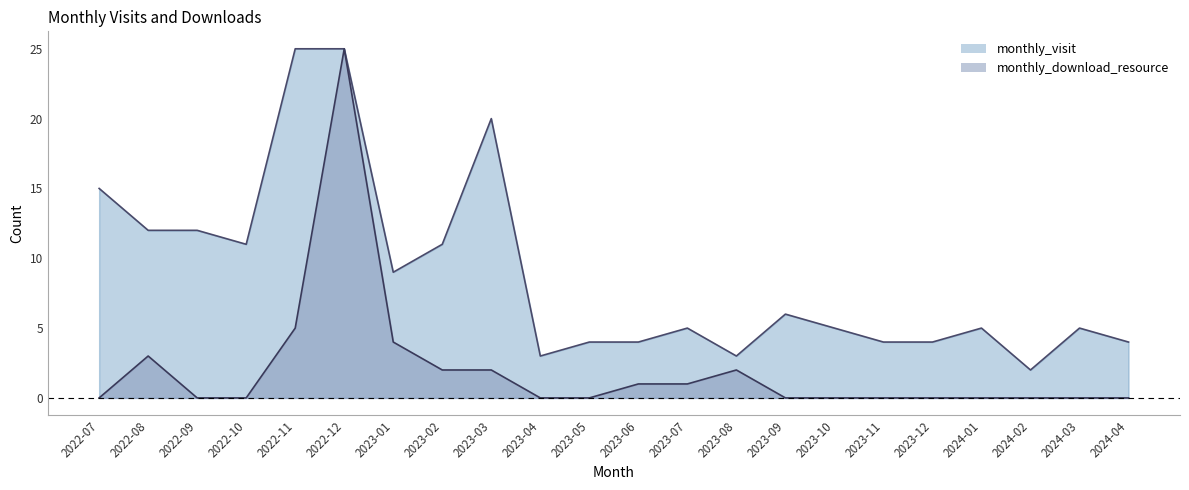

True or false: monthly_visit and monthly_download_resource intersect in this chart.

False